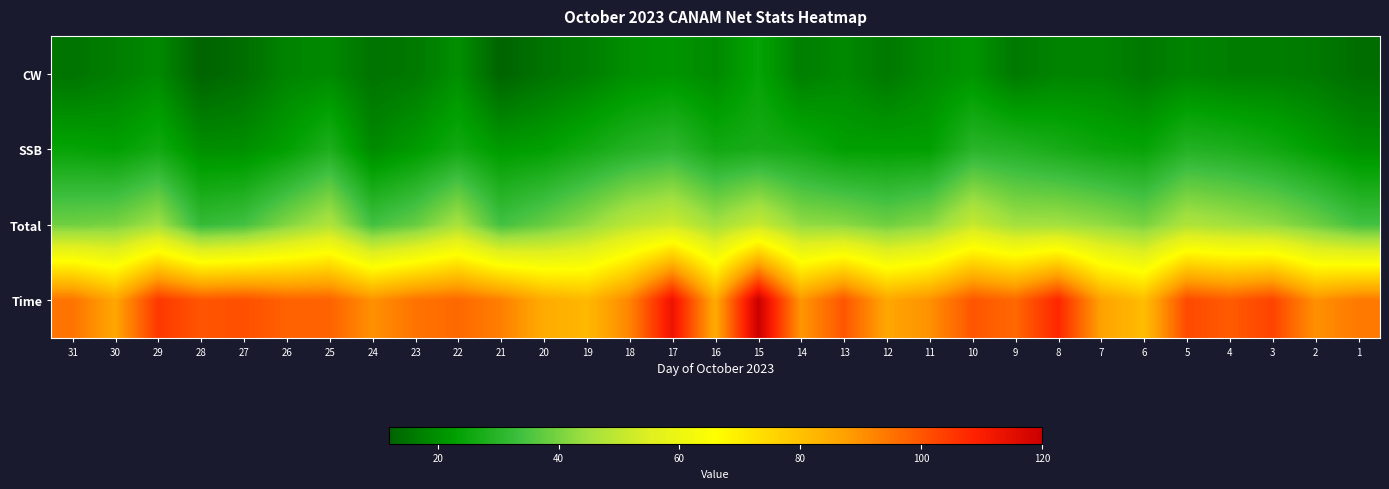

Reading right to left, what are all the values shown in this chart?

CW: 1=14	2=16	3=17	4=17	5=18	6=16	7=18	8=18	9=16	10=21	11=19	12=16	13=19	14=17	15=24	16=19	17=21	18=20	19=17	20=15	21=12	22=20	23=16	24=15	25=19	26=18	27=14	28=12	29=19	30=17	31=15
SSB: 1=20	2=23	3=26	4=28	5=29	6=24	7=25	8=27	9=29	10=30	11=23	12=23	13=23	14=26	15=27	16=26	17=31	18=29	19=26	20=23	21=22	22=26	23=22	24=19	25=28	26=23	27=20	28=20	29=26	30=23	31=24
Total: 1=34	2=39	3=43	4=45	5=47	6=40	7=43	8=45	9=45	10=51	11=42	12=39	13=42	14=43	15=51	16=45	17=52	18=49	19=43	20=38	21=34	22=46	23=38	24=34	25=47	26=41	27=34	28=32	29=45	30=40	31=39
Time: 1=94	2=90	3=103	4=99	5=102	6=81	7=87	8=108	9=97	10=100	11=90	12=86	13=100	14=89	15=120	16=85	17=113	18=92	19=82	20=85	21=93	22=97	23=95	24=90	25=98	26=98	27=101	28=100	29=105	30=86	31=95